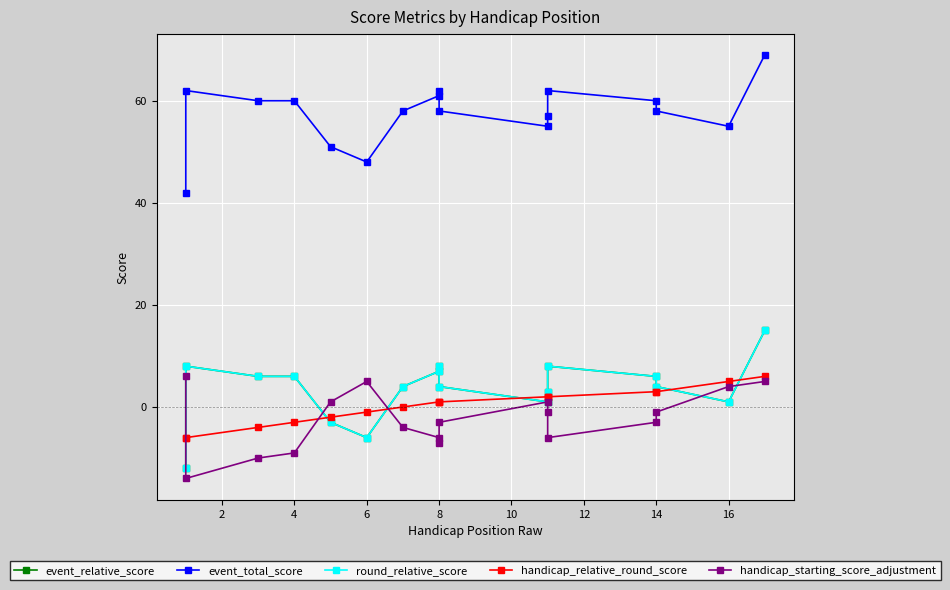

What is the maximum value for handicap_starting_score_adjustment?

6